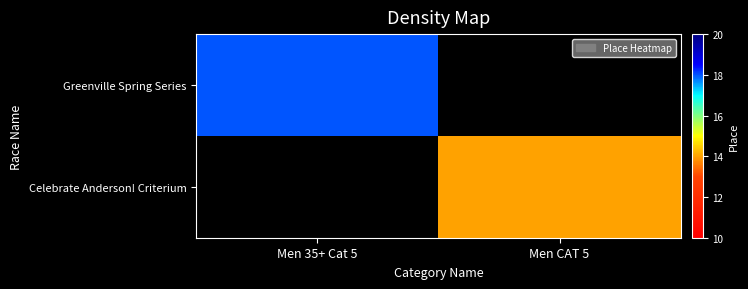

At how many categories does at least one series exceed 15?

1